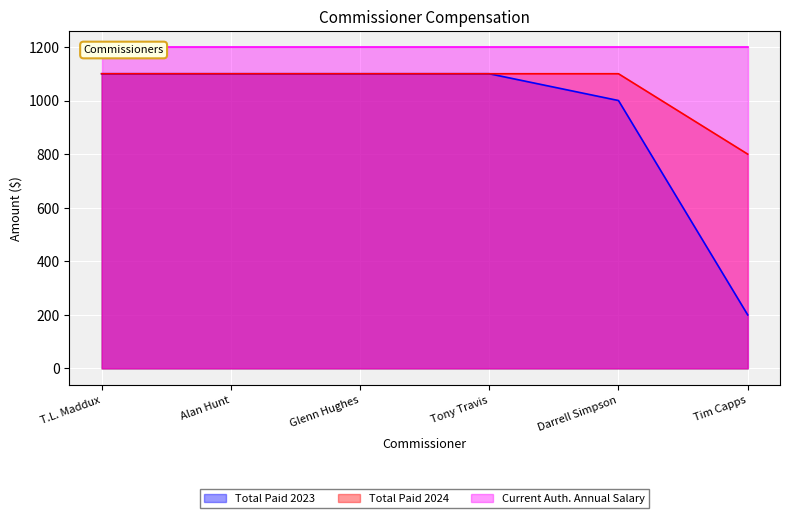

What is the lowest value of the Total Paid 2024 series?

800